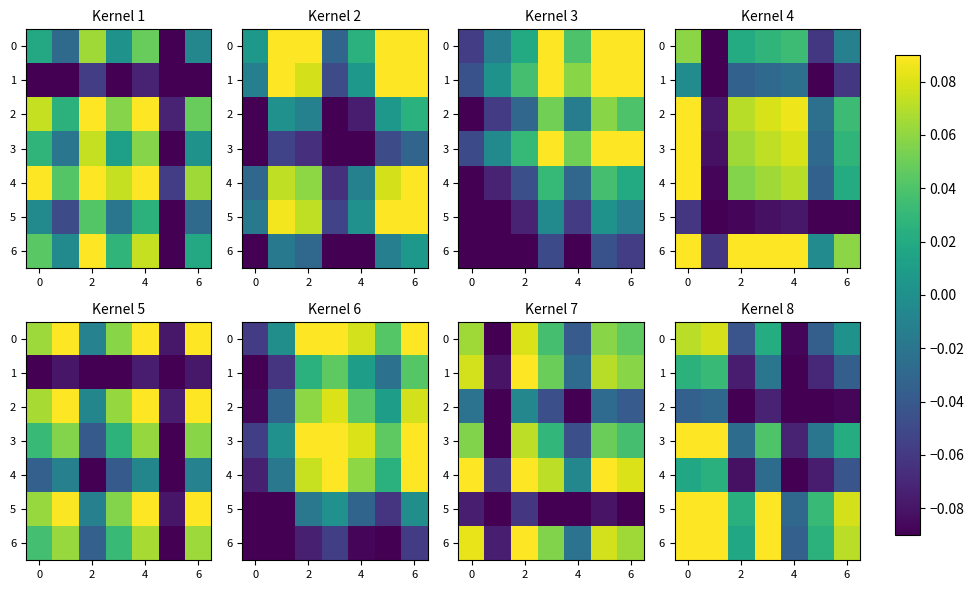

At how many categories does at least one series exceed 0?

6